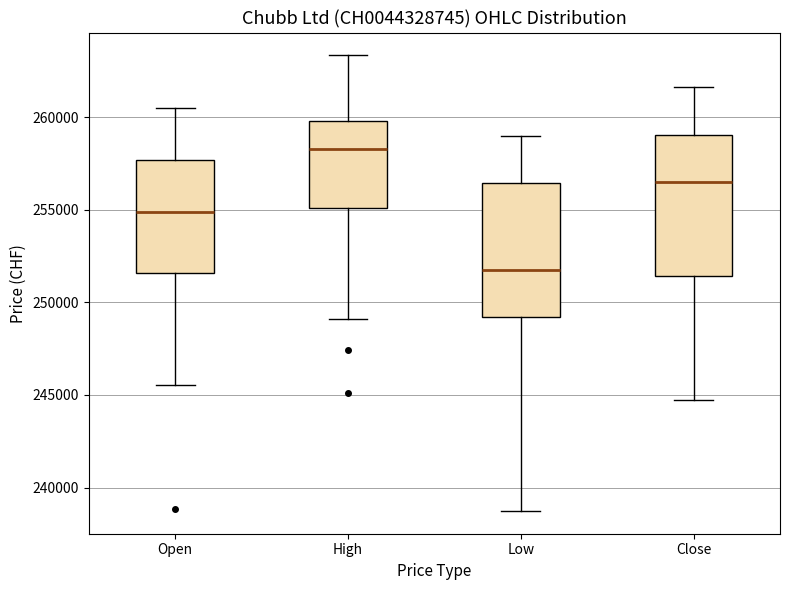

Where is the lower edge of the box for Close on the y-axis? The values are not printed on the chart, so give them approximately, as read against the axis.

251500